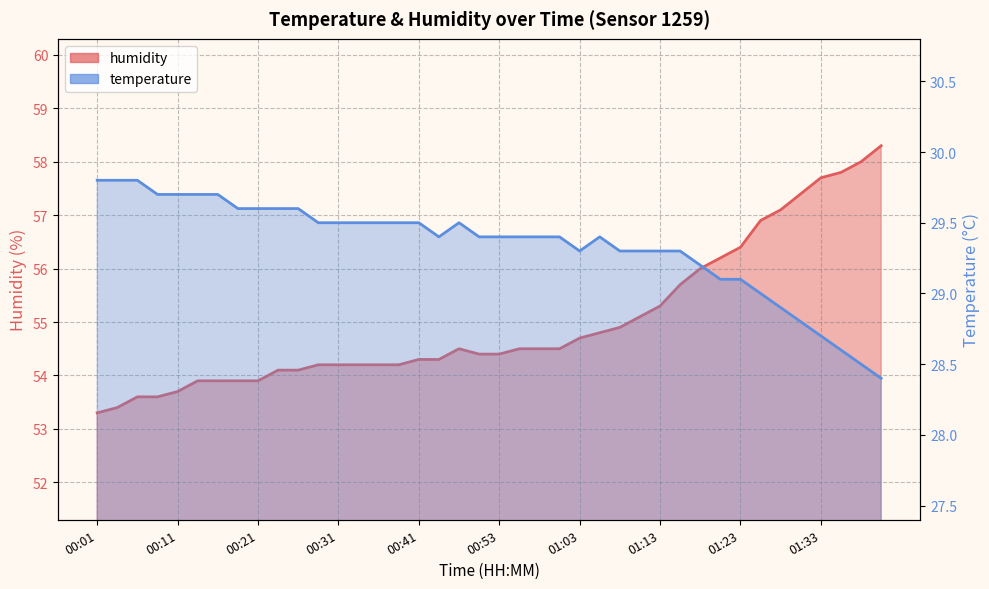

Is the value of temperature at 00:16 greater than the value of humidity at 00:48?

No